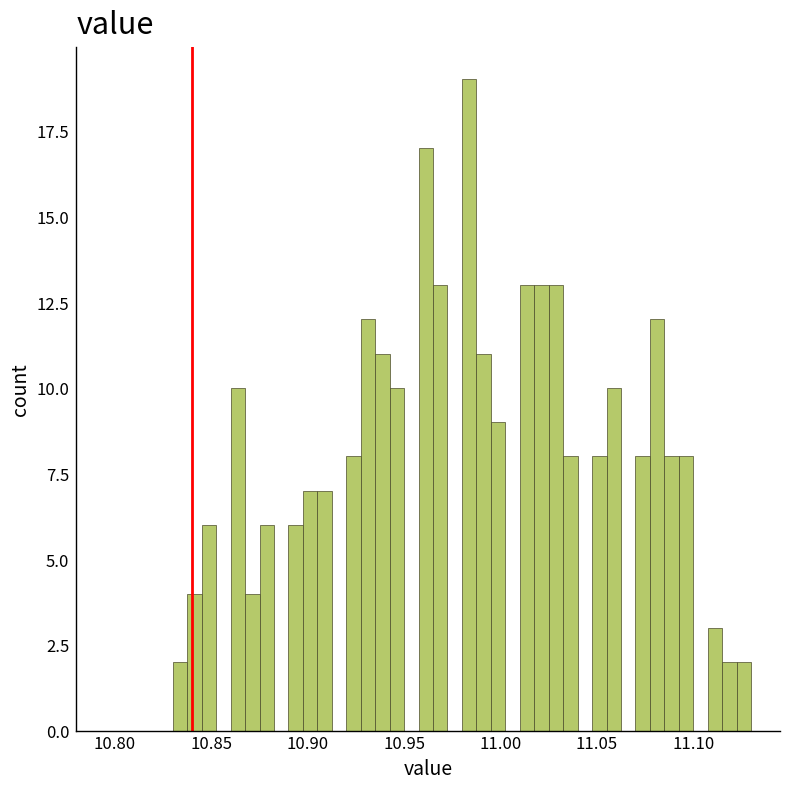

Around what value on the x-axis is the tallest bar? Give the approximate position of its centre, as read against the axis.

10.985